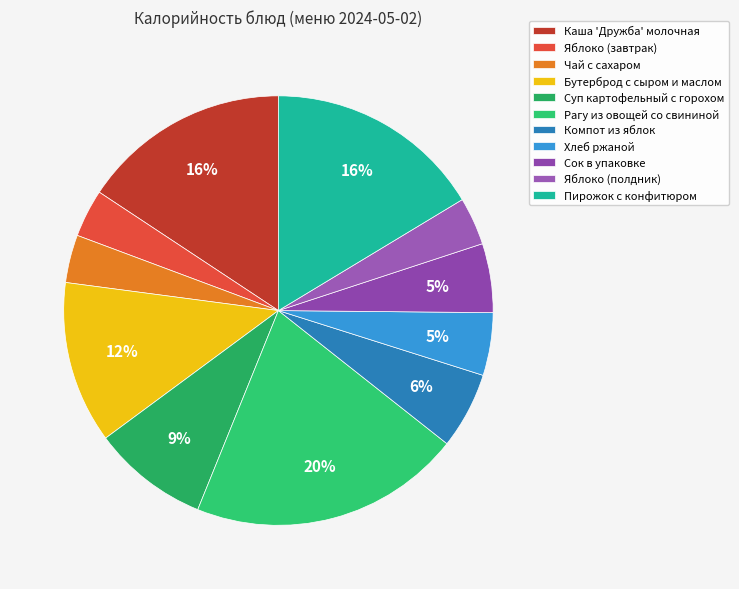

Count the number of slices in the pie.

11